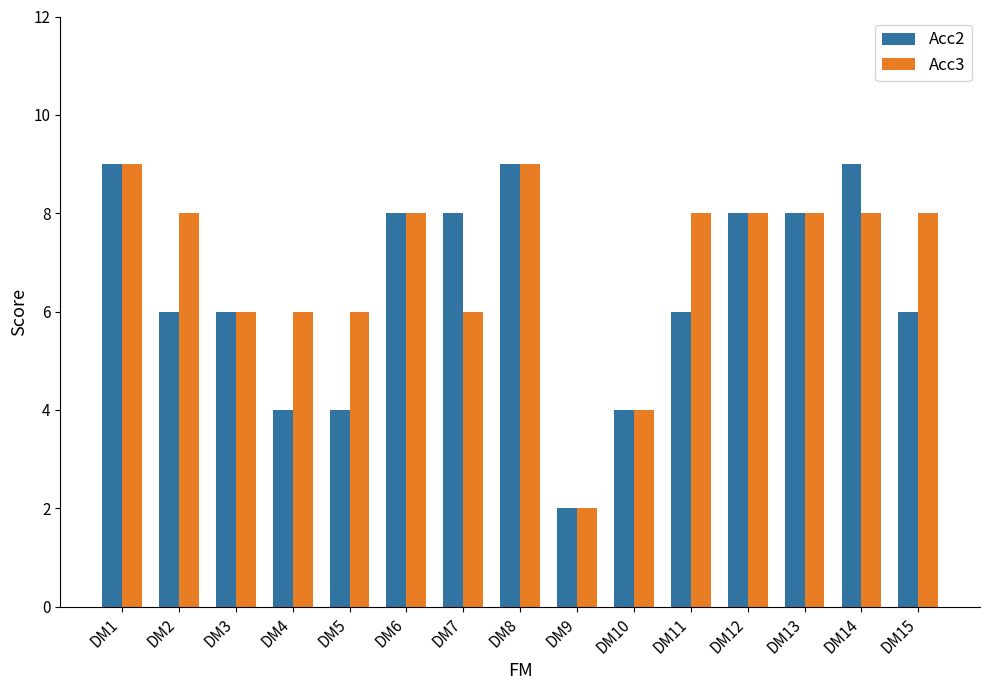

Reading left to right, transcribe all the data shown in this chart.

Acc2: 9	6	6	4	4	8	8	9	2	4	6	8	8	9	6
Acc3: 9	8	6	6	6	8	6	9	2	4	8	8	8	8	8